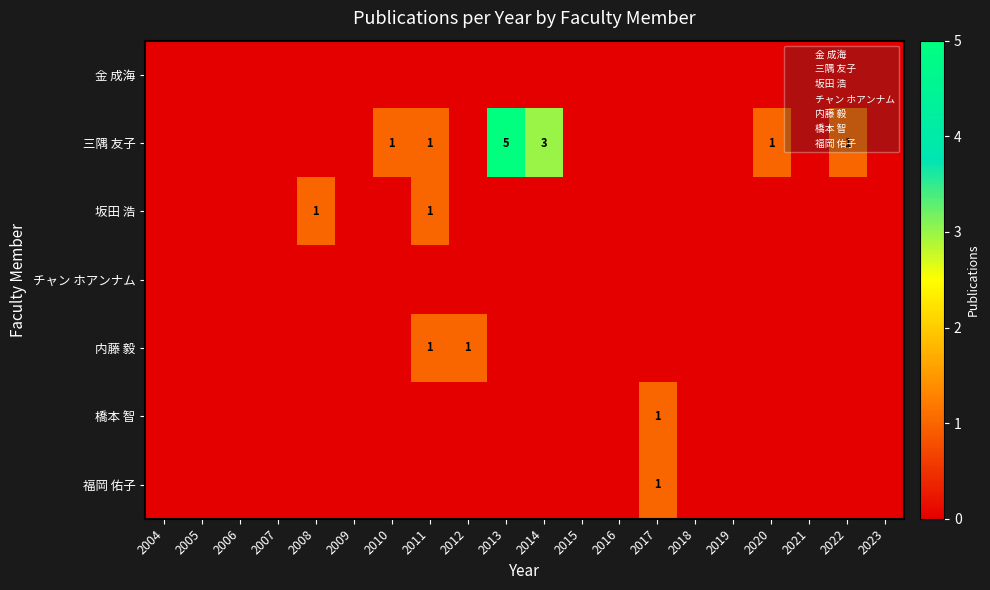

At 2007, list the series in order from largest to smallest.

金 成海, 三隅 友子, 坂田 浩, チャン ホアンナム, 内藤 毅, 橋本 智, 福岡 佑子